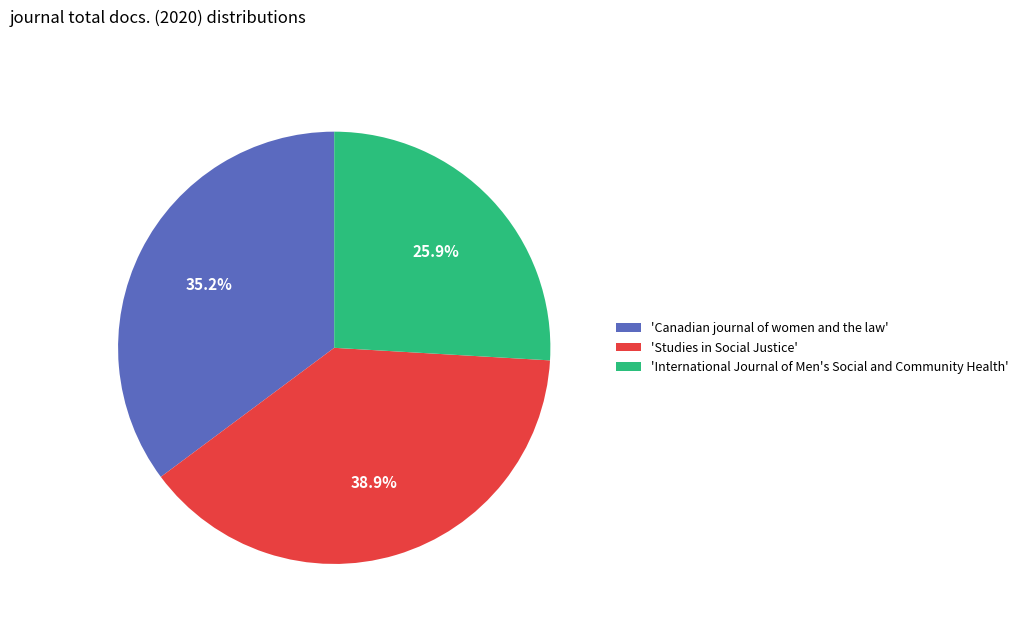

Rank the categories by value from lowest to highest.

'International Journal of Men's Social and Community Health', 'Canadian journal of women and the law', 'Studies in Social Justice'